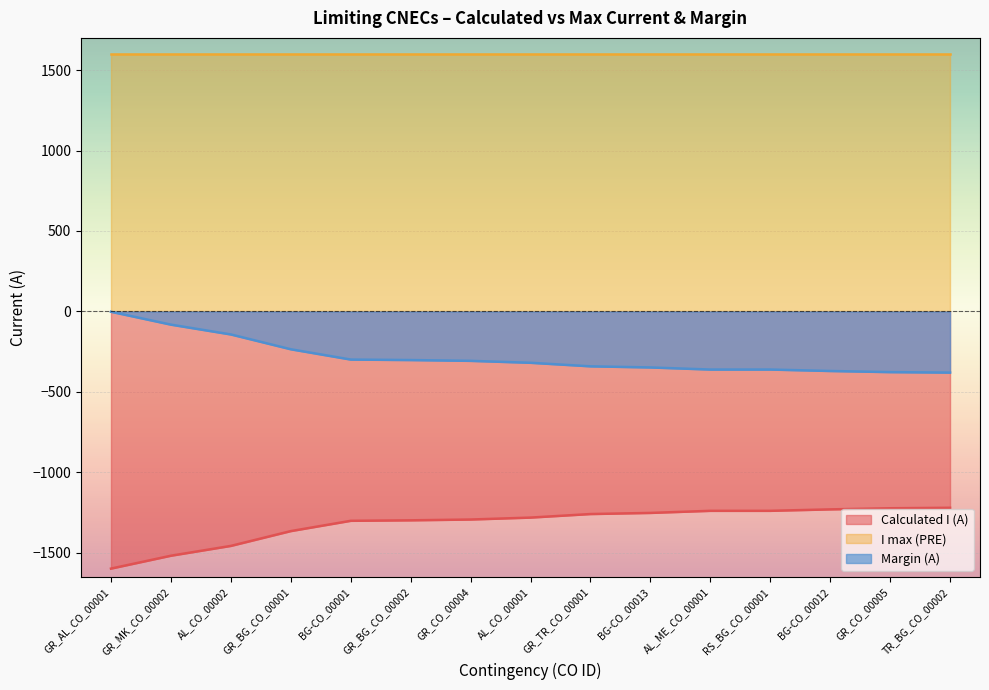

The Margin (A) series shows -299 at BG-CO_00001. True or false?

True